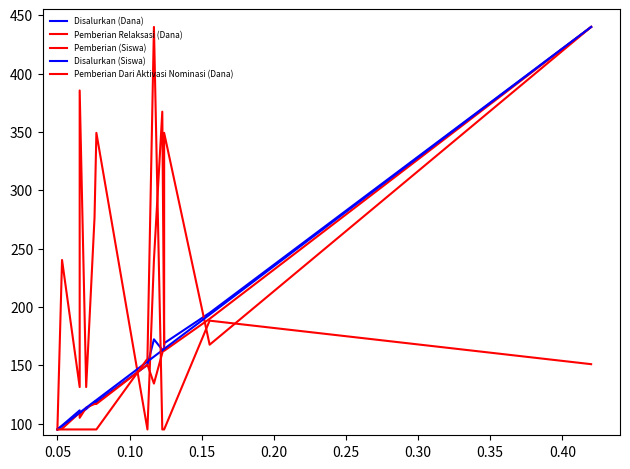

How many times do Pemberian Dari Aktivasi Nominasi (Dana) and Pemberian (Siswa) cross each other?

2